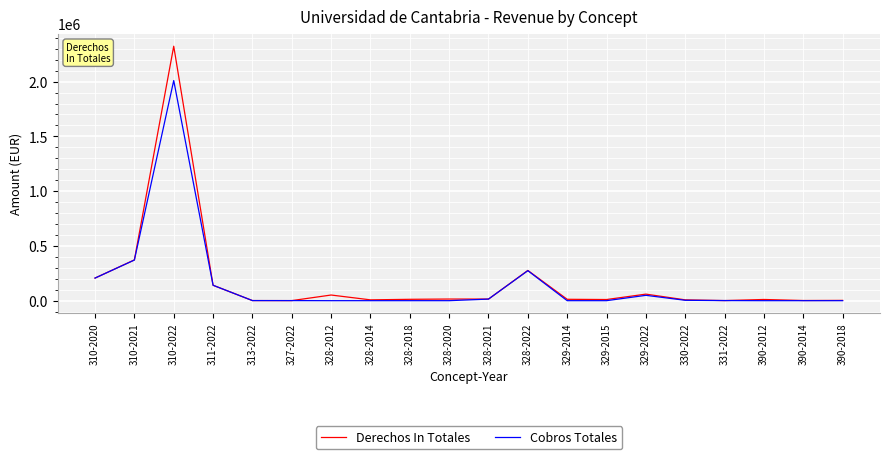

What is the sum of all Derechos In Totales values?

3527149.8